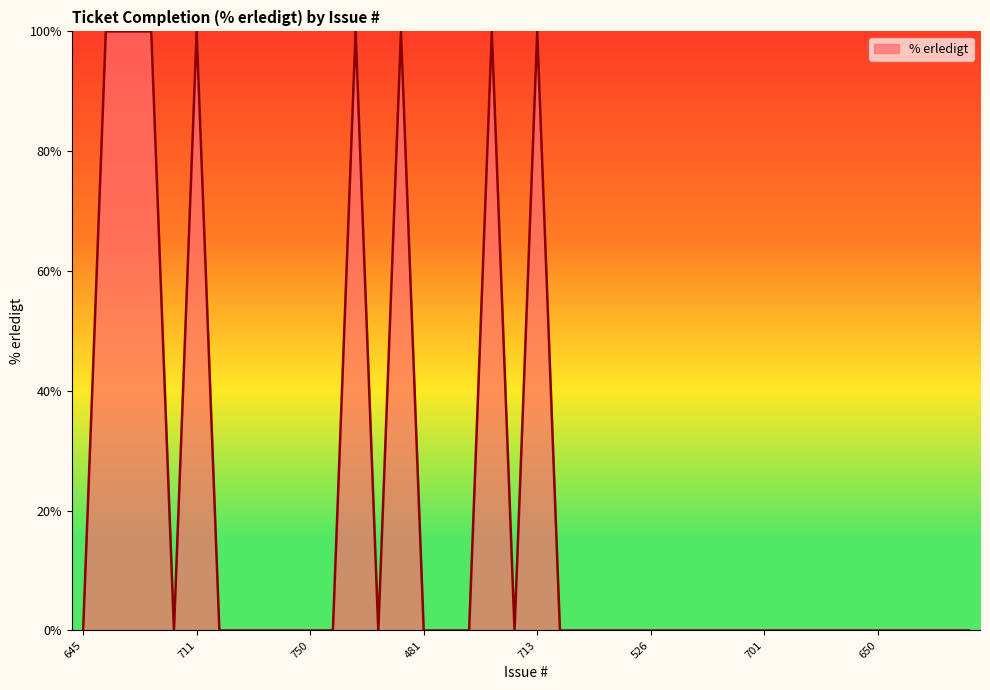

True or false: the data has more than 1 interior local peaks.

True